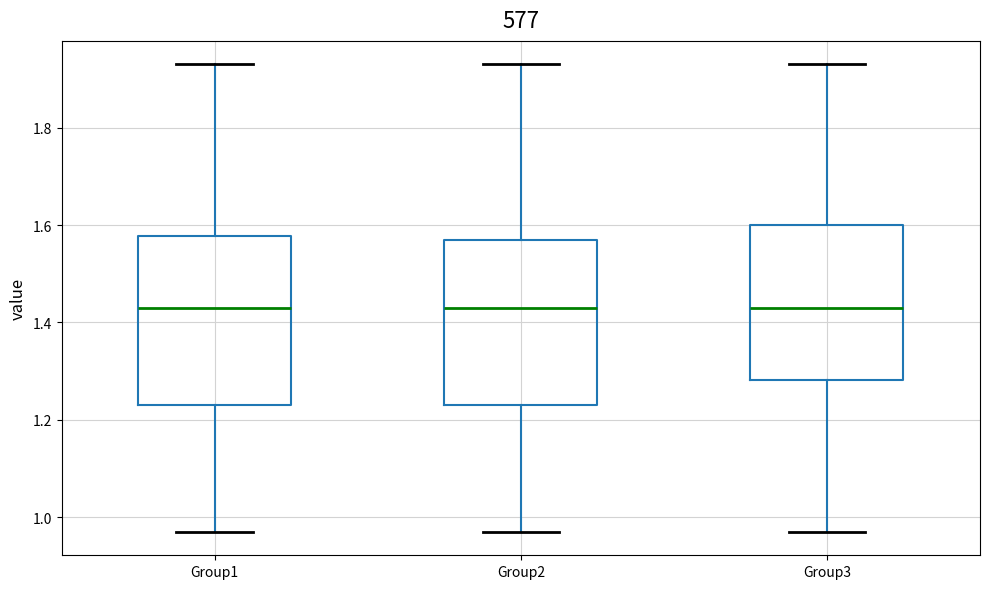

Where does the upper whisker of the box for Group3 end on the y-axis? The values are not printed on the chart, so give them approximately, as read against the axis.

1.94